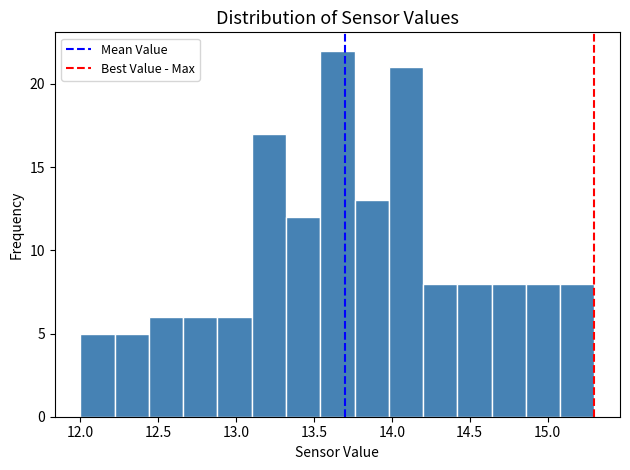

Reading left to right, list every bar in this chart as the range it spans on the x-axis followed by its height. Neither the bar edges nor the heights are printed on the chart, so give them approximately, as read against the axes.

12.00 to 12.22: 5
12.22 to 12.44: 5
12.44 to 12.66: 6
12.66 to 12.88: 6
12.88 to 13.10: 6
13.10 to 13.32: 17
13.32 to 13.54: 12
13.54 to 13.76: 22
13.76 to 13.98: 13
13.98 to 14.20: 21
14.20 to 14.42: 8
14.42 to 14.64: 8
14.64 to 14.86: 8
14.86 to 15.08: 8
15.08 to 15.30: 8